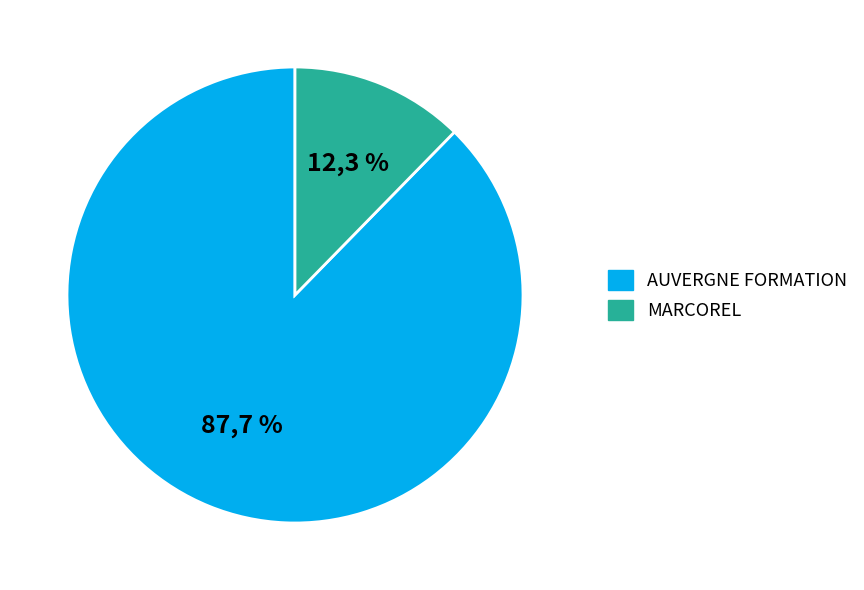

Do AUVERGNE FORMATION and MARCOREL together represent more than half of the pie?

Yes